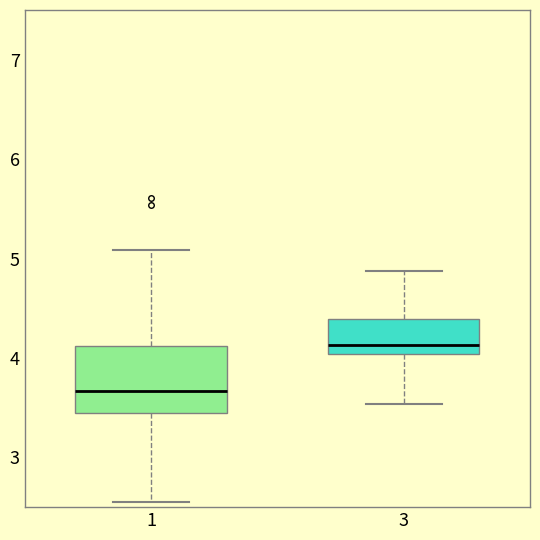

Reading left to right, read every box against the y-axis: the position of its median line, the range the box covers, and the ends of its whiskers. The values are not printed on the chart, so give them approximately, as read against the axis.

1: median 3.7, box 3.4 to 4.1, whiskers 2.6 to 5.1
3: median 4.1, box 4.0 to 4.4, whiskers 3.5 to 4.9